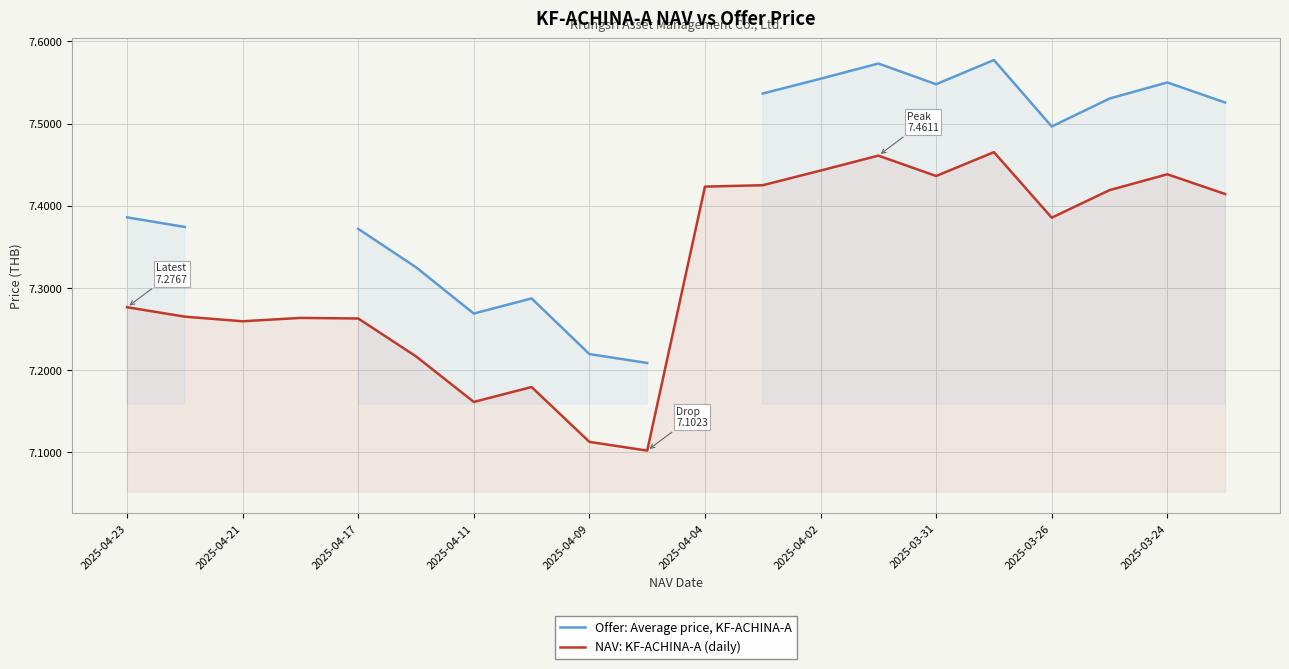

True or false: NAV: KF-ACHINA-A (daily) has a value of 4.9 at 2025-04-17.

False